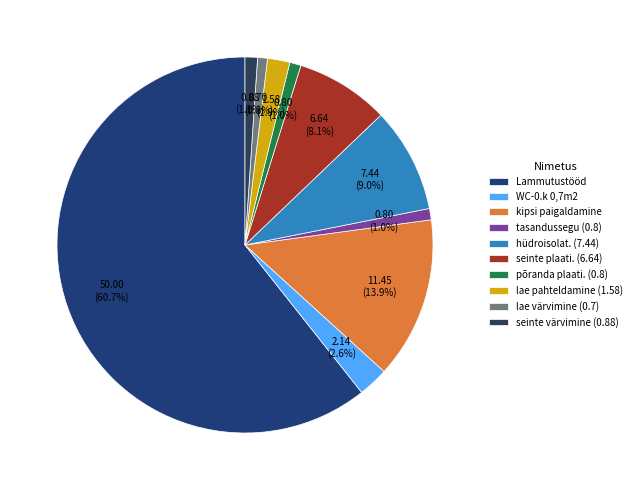

How many slices are in this pie chart?

10